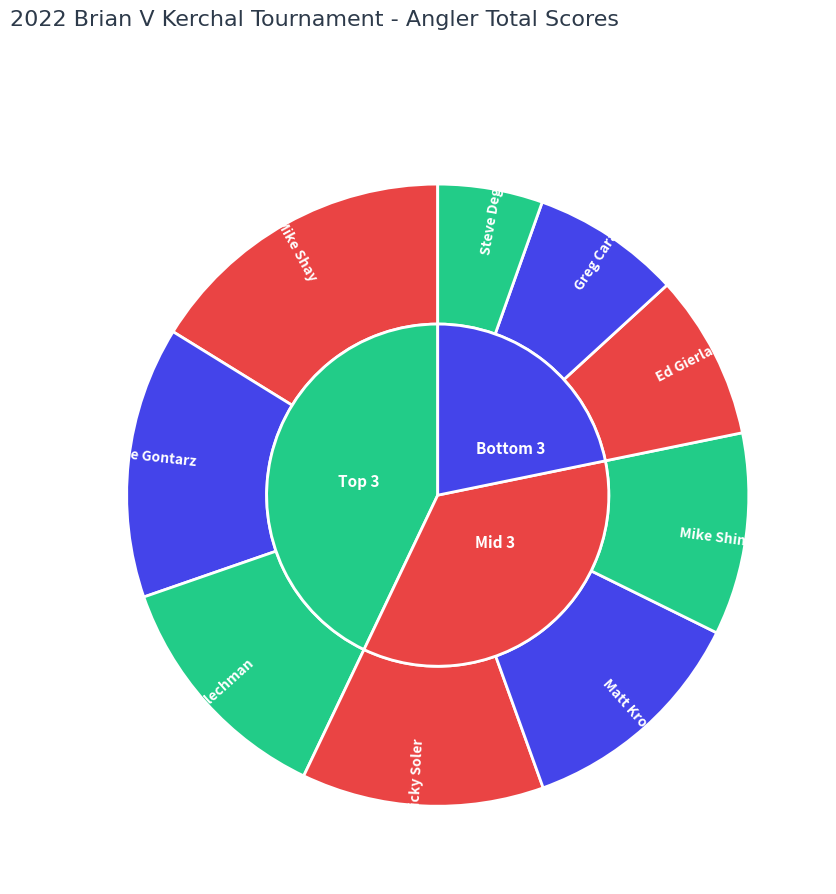

Does any single category account for the majority?

No